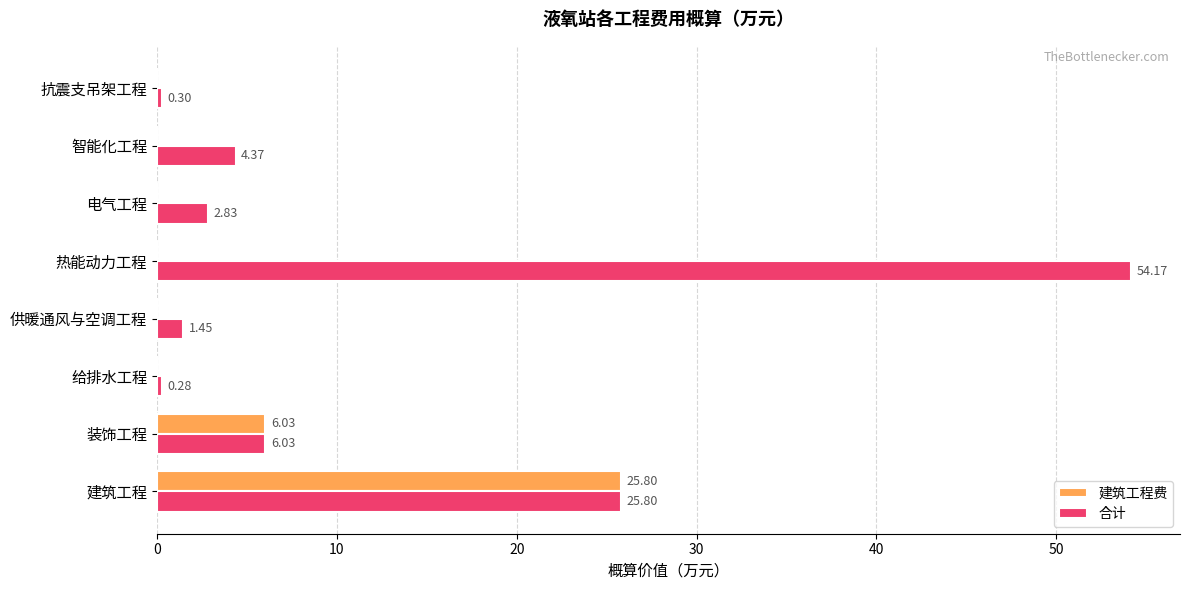

Which label corresponds to the largest value in the chart?

热能动力工程